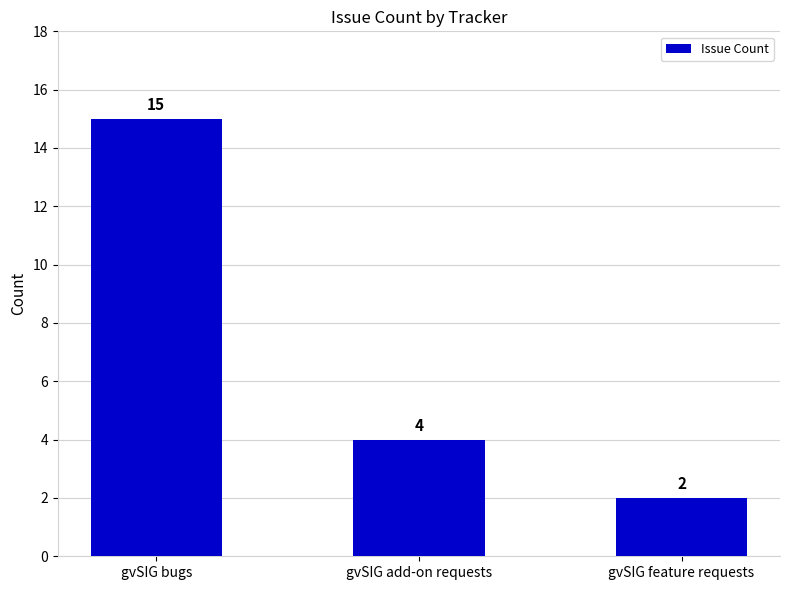

How many values are below 4?

1